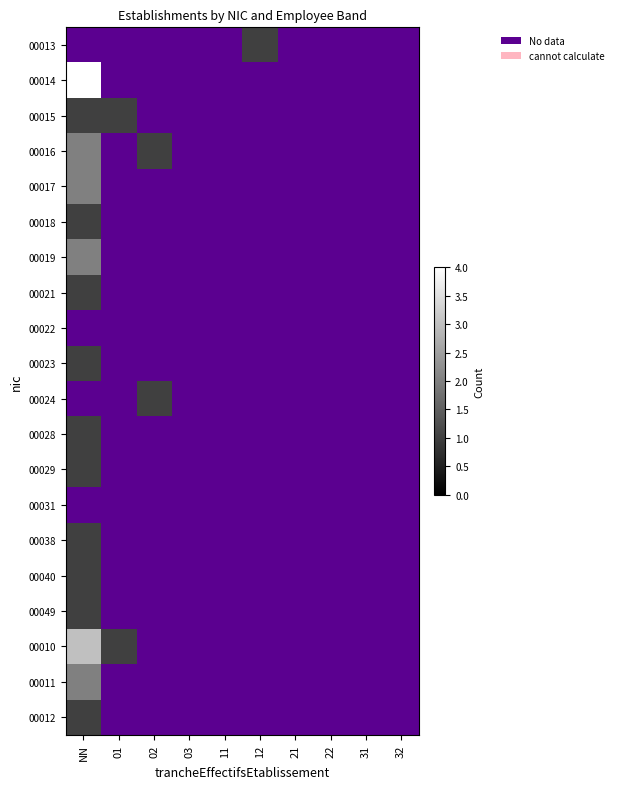

The value of 00014 at 21 is -1. True or false?

False